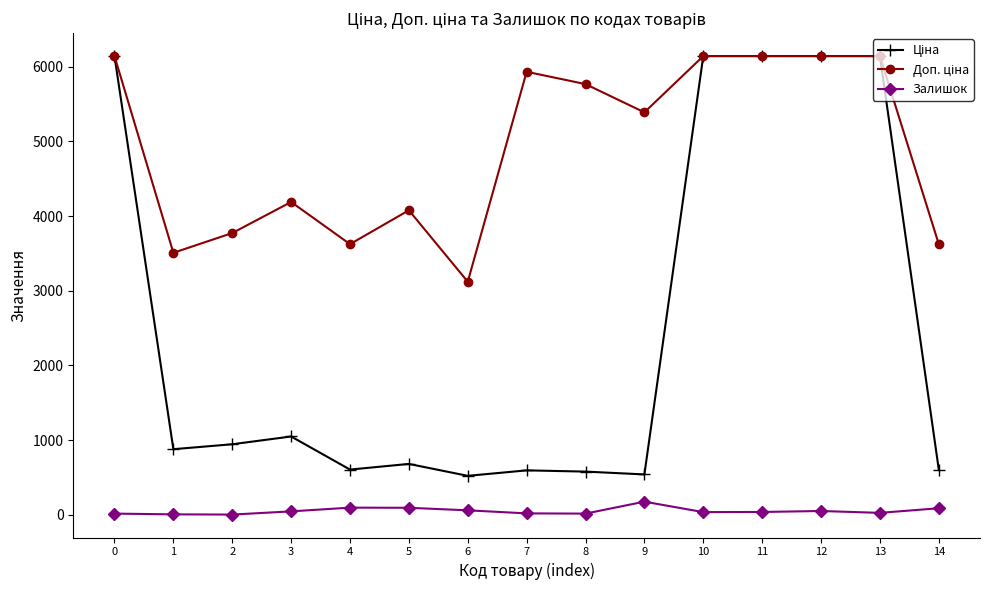

Does the chart have visible grid lines?

No